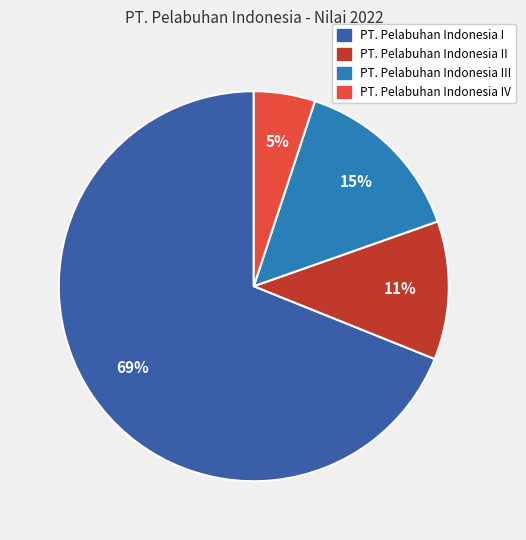

To the nearest percent, what is the difference between the largest and smallest slice percentages?

64%